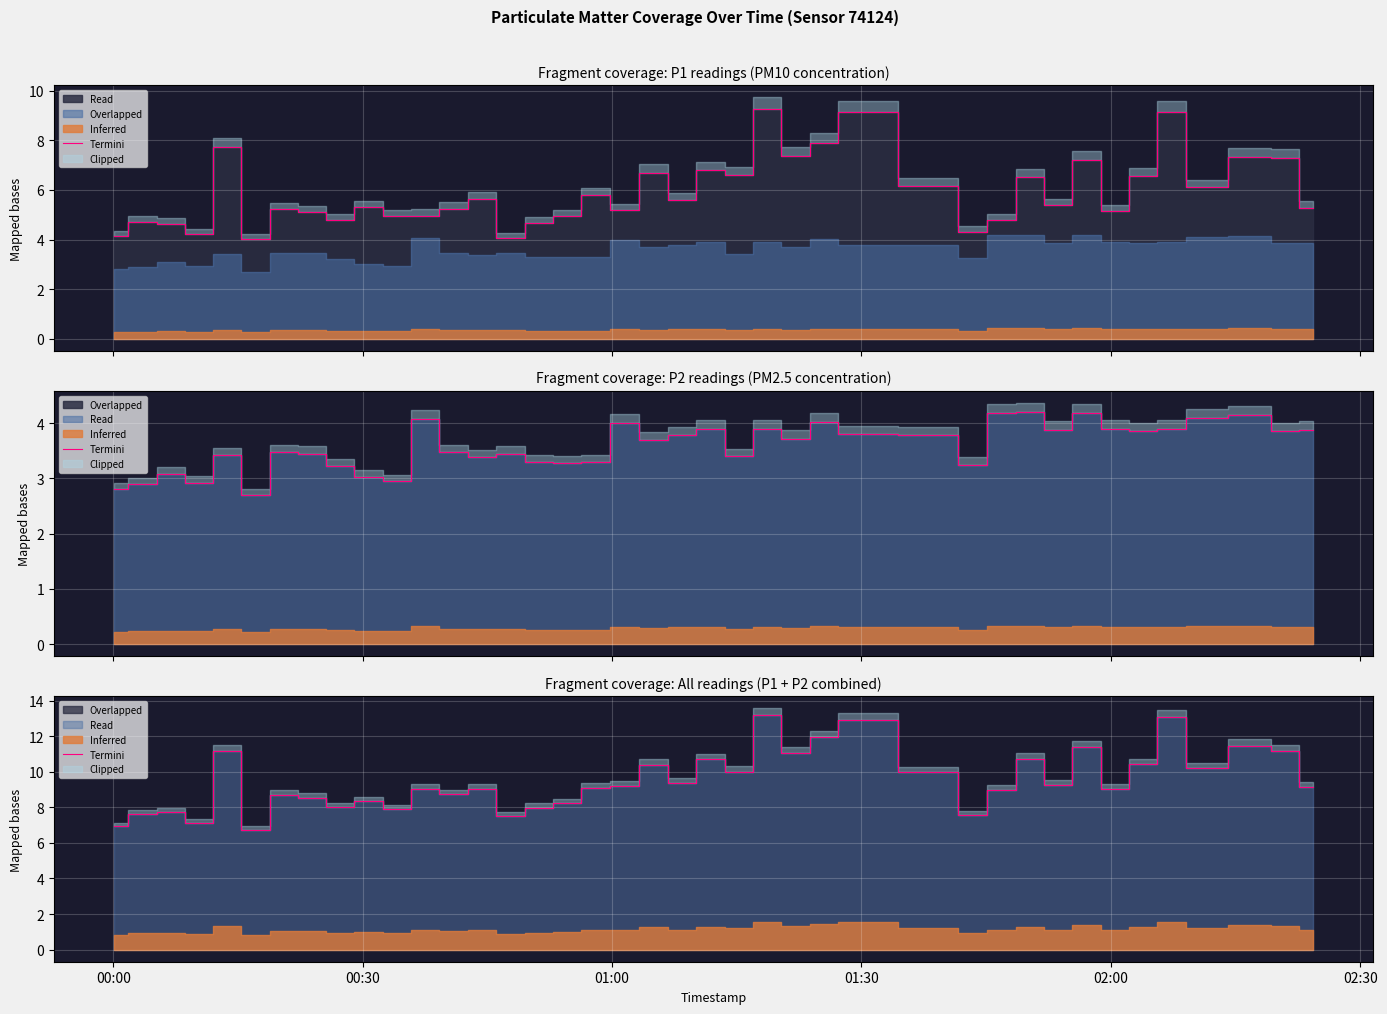

How many lines are shown in the chart?

1